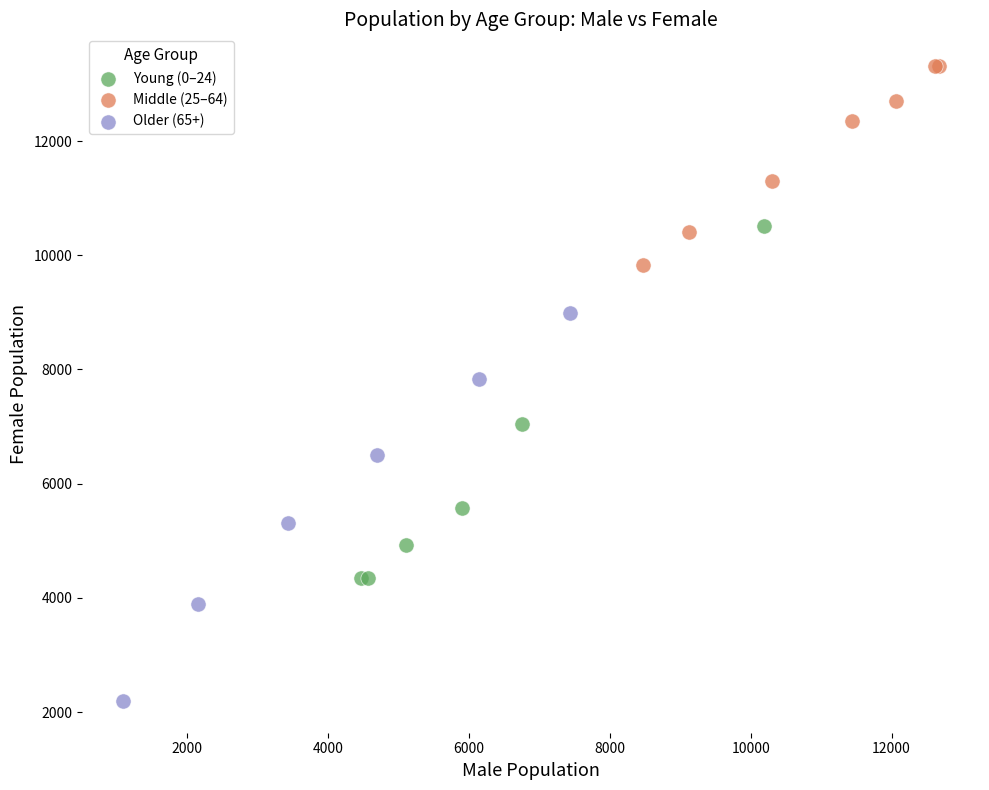

Which series reaches the minimum Y coordinate?

Older (65+)